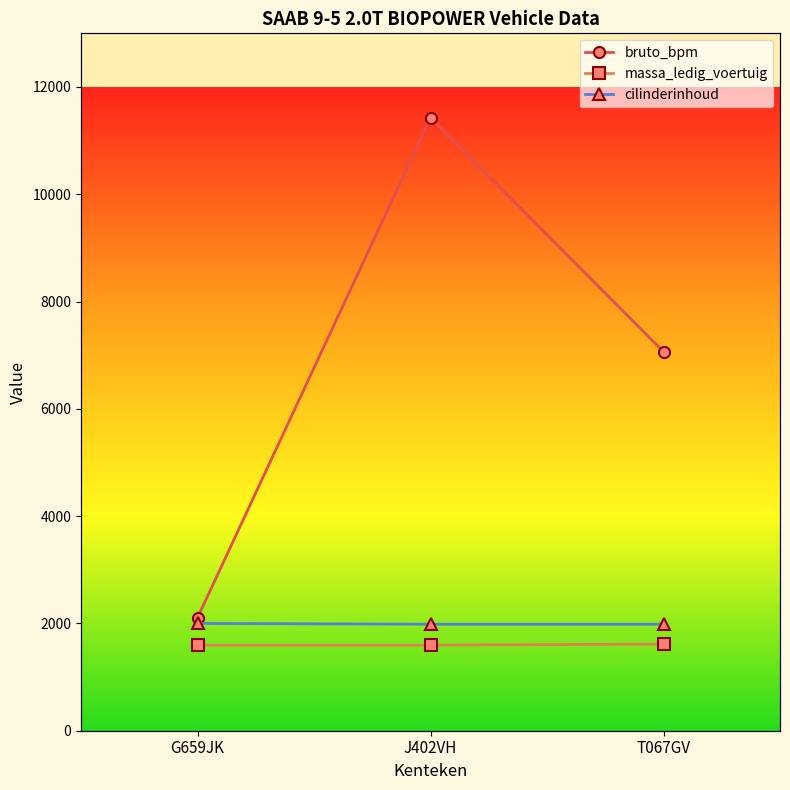

At which label is cilinderinhoud closest to 1992?

J402VH